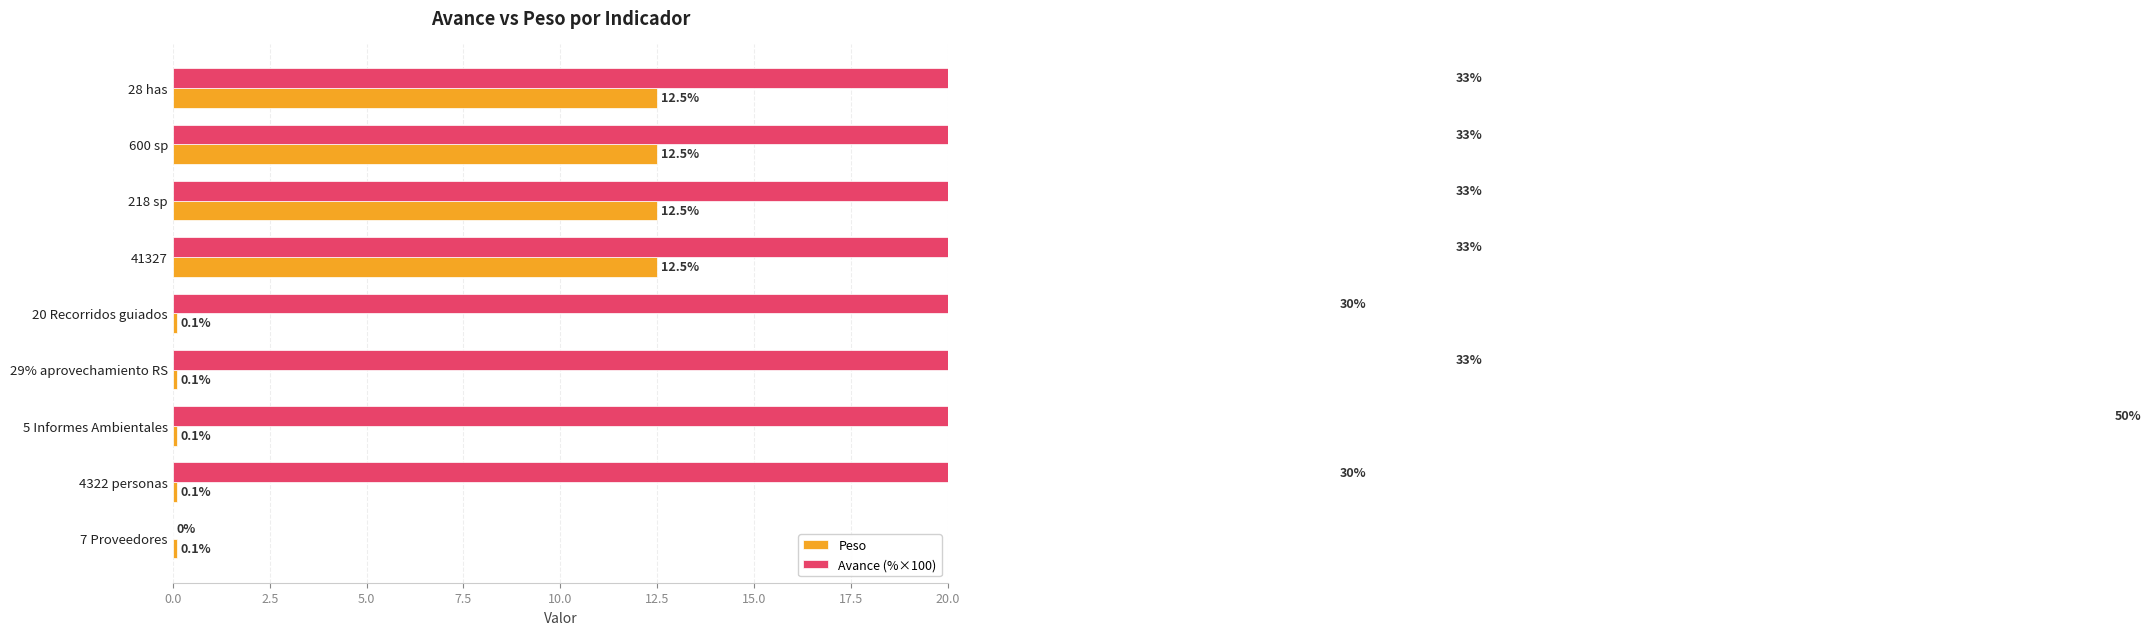

What is the value of the Avance (%×100) bar at the 2nd from the left?

33.0